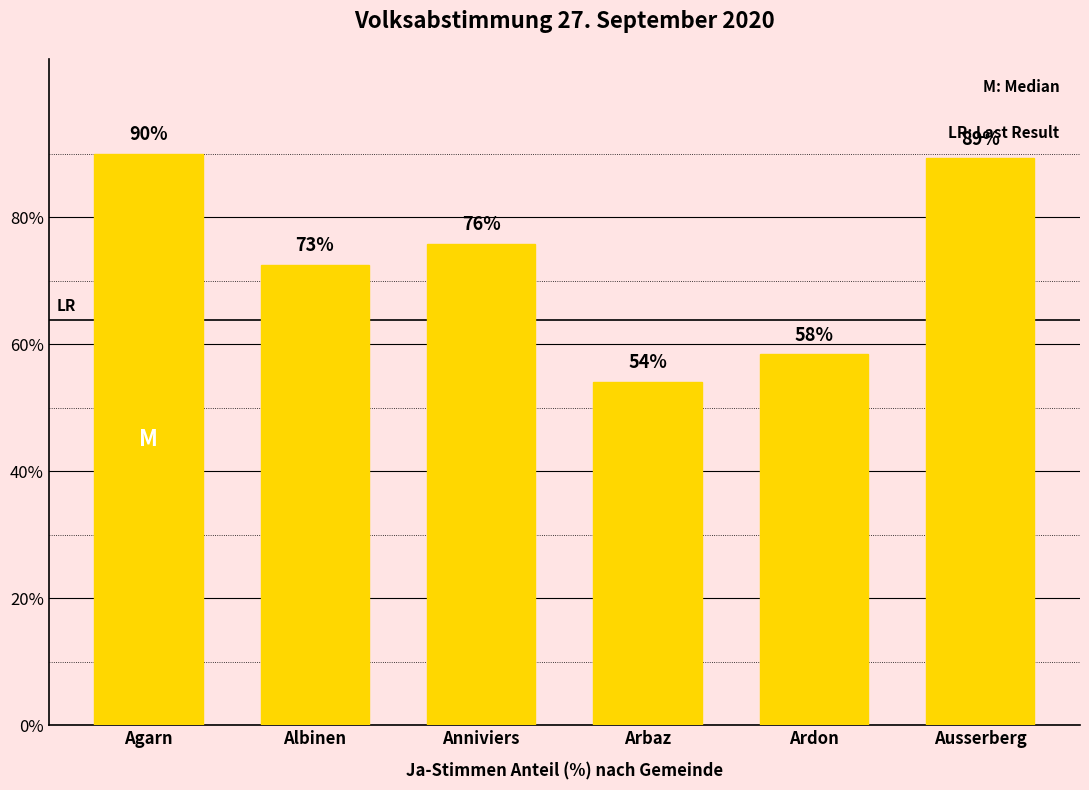

How many data points are less than 75?

3